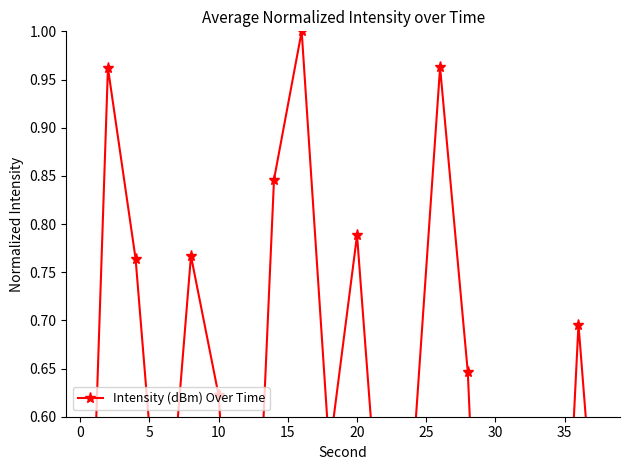

How many points are lower than both their immediate neighbors (excluding endpoints)?

6